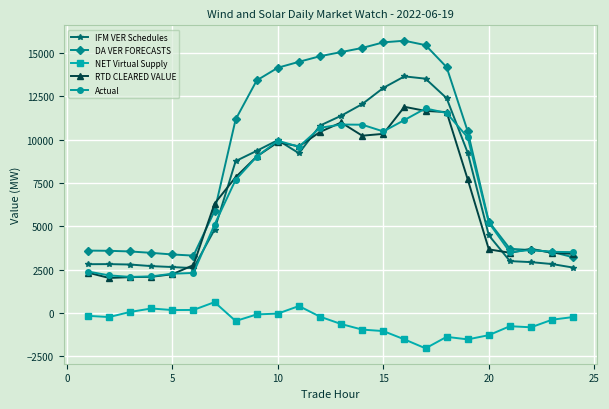

What is the difference between the second highest and second lowest values in the DA VER FORECASTS series?

12315.1